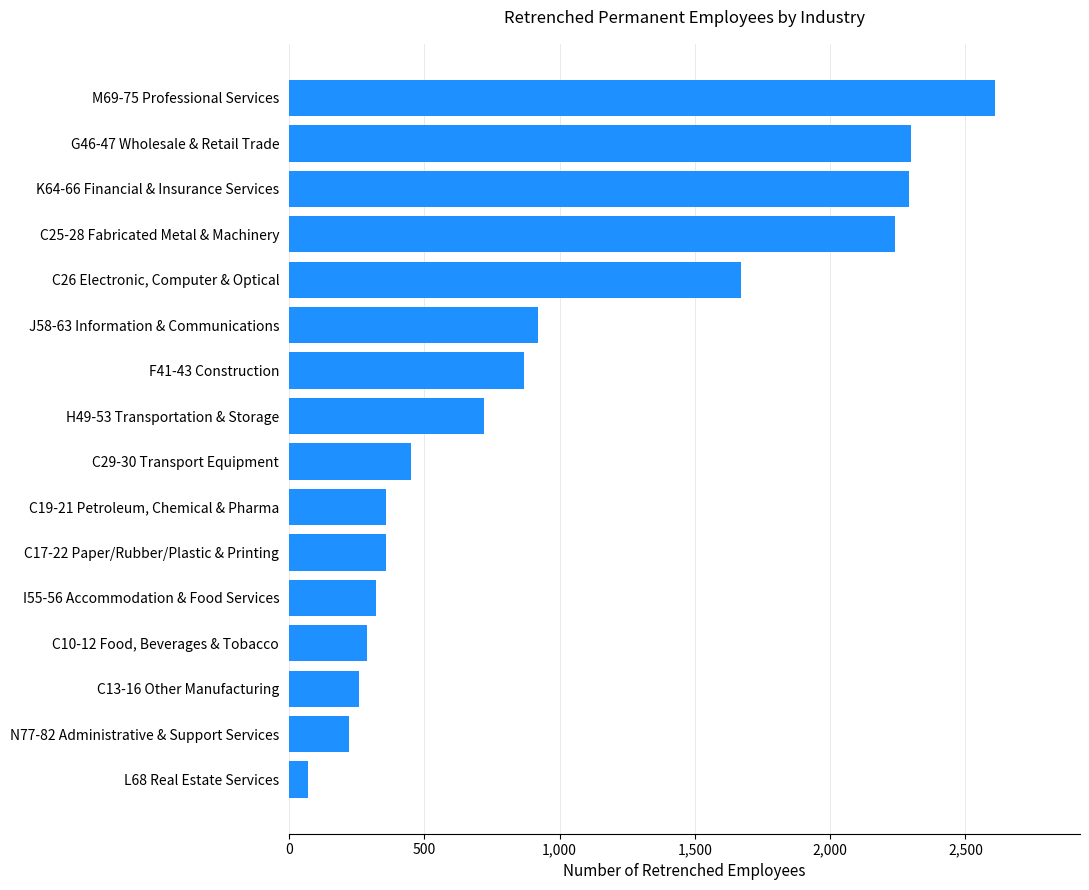

Is it true that the value at K64-66 Financial & Insurance Services is 2290?

True